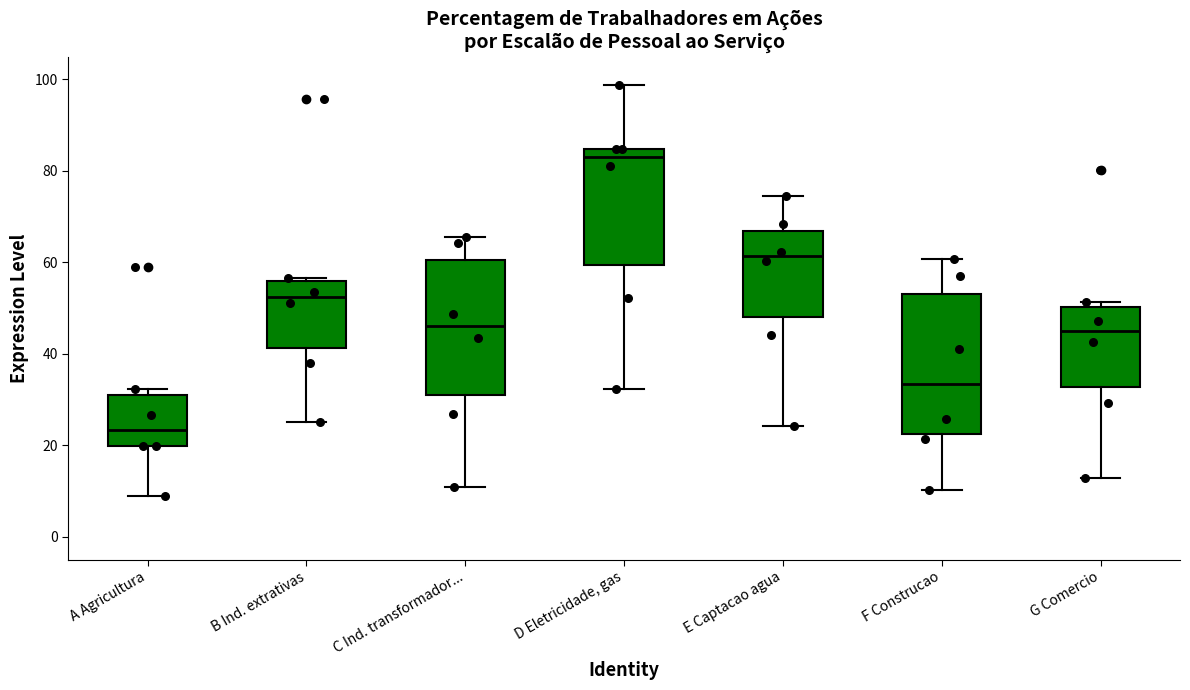

Reading left to right, transcribe this box plot: for each box, give where its median line is, the range the box spans, and where its two whiskers end, as read against the y-axis. The values are not printed on the chart, so give them approximately, as read against the axis.

A Agricultura: median 24, box 20 to 30, whiskers 8 to 32
B Ind. extrativas: median 52, box 42 to 56, whiskers 26 to 56 (just above the box's upper edge)
C Ind. transformador...: median 46, box 30 to 60, whiskers 10 to 66
D Eletricidade, gas: median 82, box 60 to 84, whiskers 32 to 98
E Captacao agua: median 62, box 48 to 66, whiskers 24 to 74
F Construcao: median 34, box 22 to 52, whiskers 10 to 60
G Comercio: median 44, box 32 to 50, whiskers 12 to 52